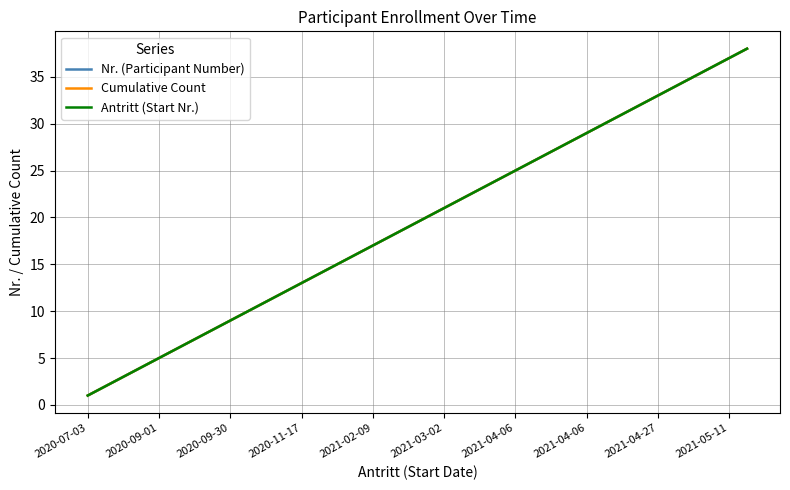

Is this an area chart (filled region under the line)?

No